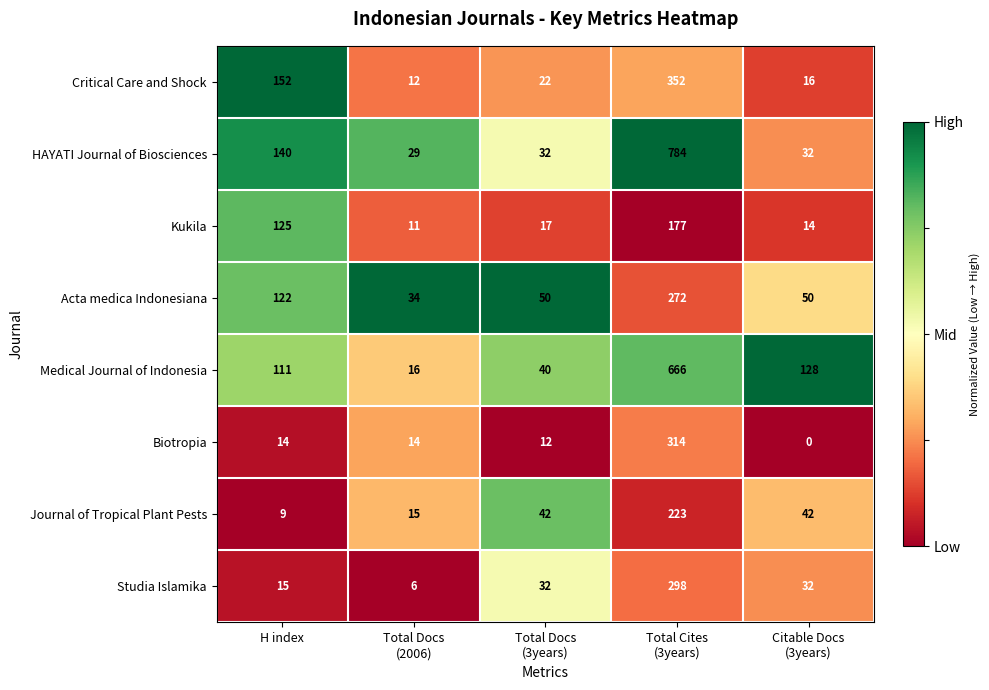

Where does the Kukila series first go above 17?

H index